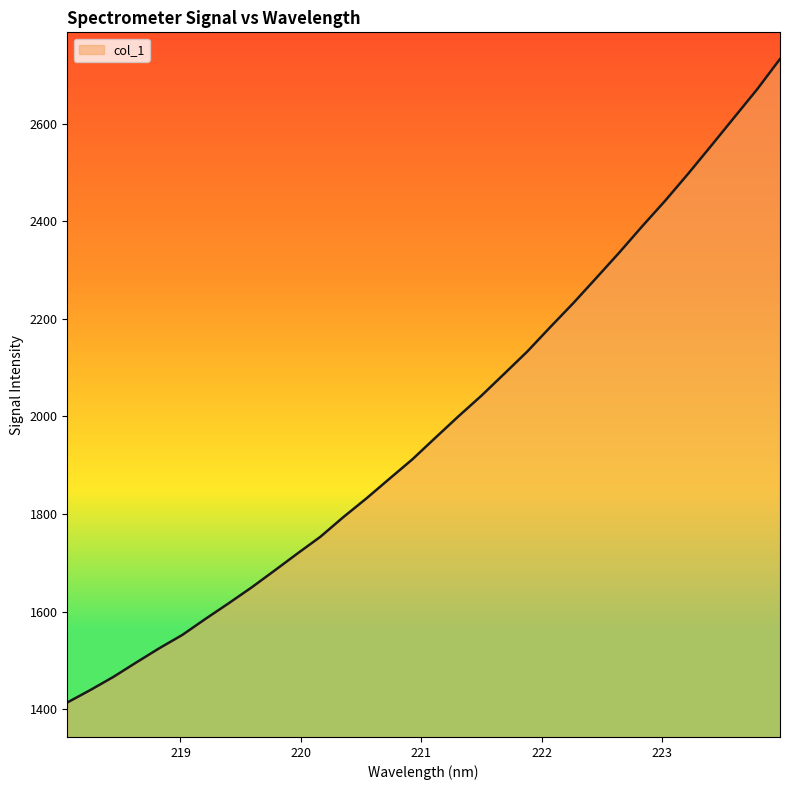

What is the difference between the maximum and minimum values?

1319.7